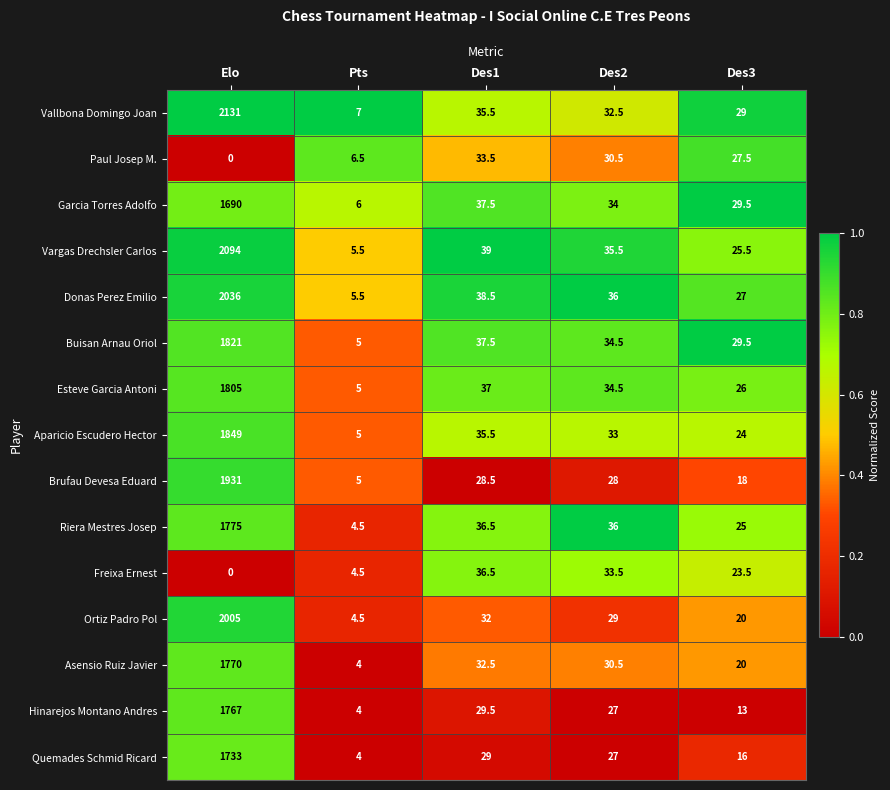

The Ortiz Padro Pol series shows 20.0 at Des3. True or false?

True